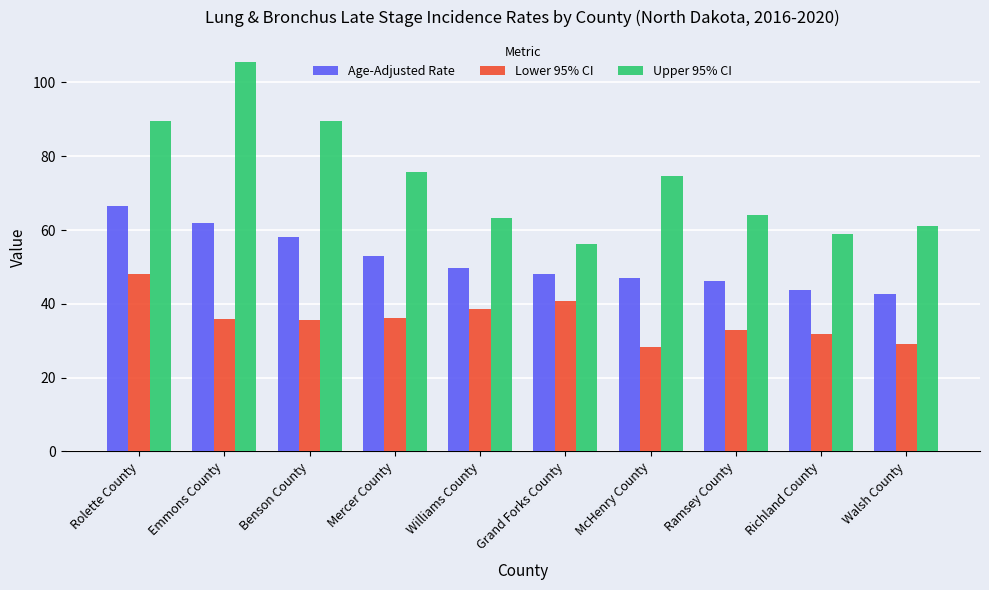

Which series has the widest spread of values?

Upper 95% CI